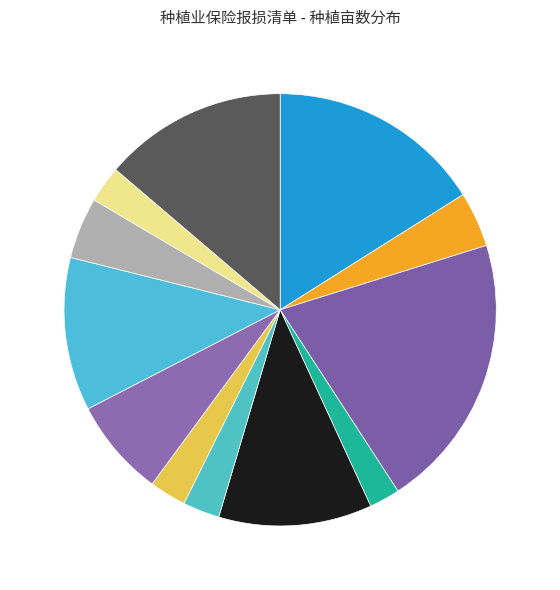

Is there a majority slice in this chart?

No